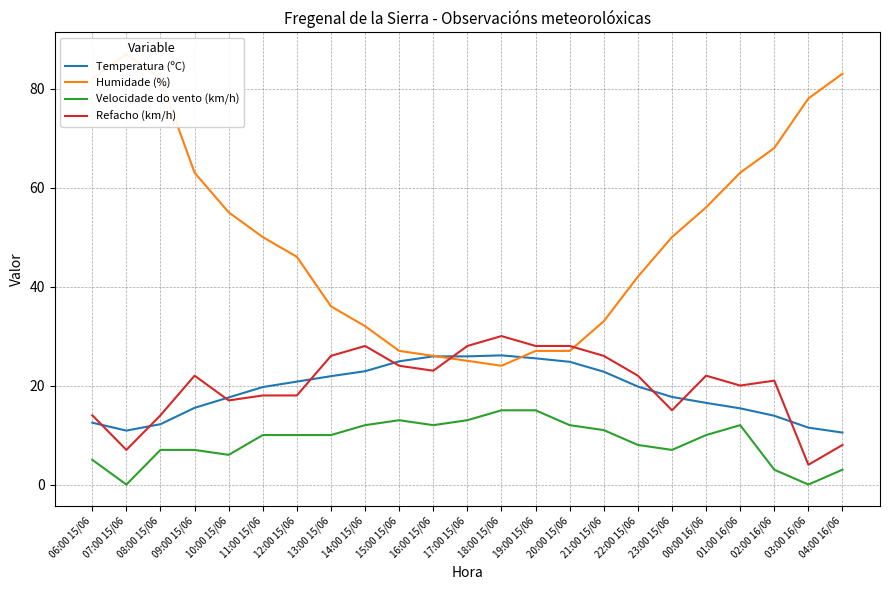

At 23:00 15/06, list the series in order from smallest to largest.

Velocidade do vento (km/h), Refacho (km/h), Temperatura (ºC), Humidade (%)